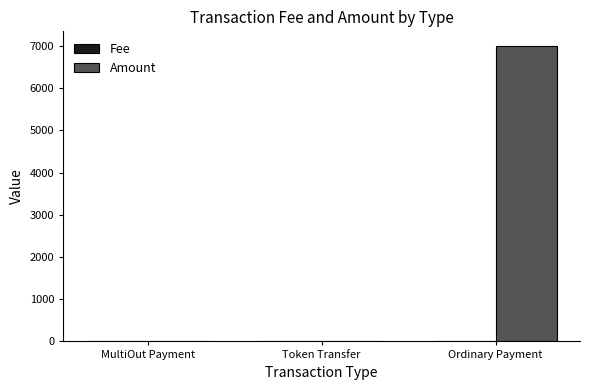

What is the maximum value shown in the chart?

6994.0